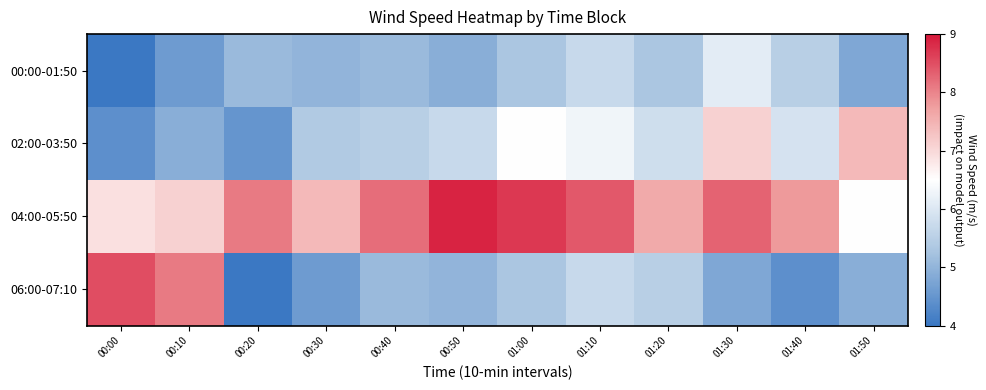

Reading left to right, list all the values displayed in this chart.

00:00-01:50: 00:00=4.0	00:10=4.6	00:20=5.1	00:30=5.0	00:40=5.1	00:50=4.9	01:00=5.3	01:10=5.7	01:20=5.3	01:30=6.1	01:40=5.5	01:50=4.8
02:00-03:50: 00:00=4.4	00:10=4.9	00:20=4.5	00:30=5.4	00:40=5.5	00:50=5.7	01:00=6.5	01:10=6.3	01:20=5.8	01:30=7.1	01:40=5.9	01:50=7.4
04:00-05:50: 00:00=6.9	00:10=7.1	00:20=8.1	00:30=7.4	00:40=8.2	00:50=8.9	01:00=8.7	01:10=8.4	01:20=7.6	01:30=8.3	01:40=7.8	01:50=6.5
06:00-07:10: 00:00=8.5	00:10=8.1	00:20=4.0	00:30=4.6	00:40=5.1	00:50=5.0	01:00=5.3	01:10=5.7	01:20=5.5	01:30=4.8	01:40=4.4	01:50=4.9